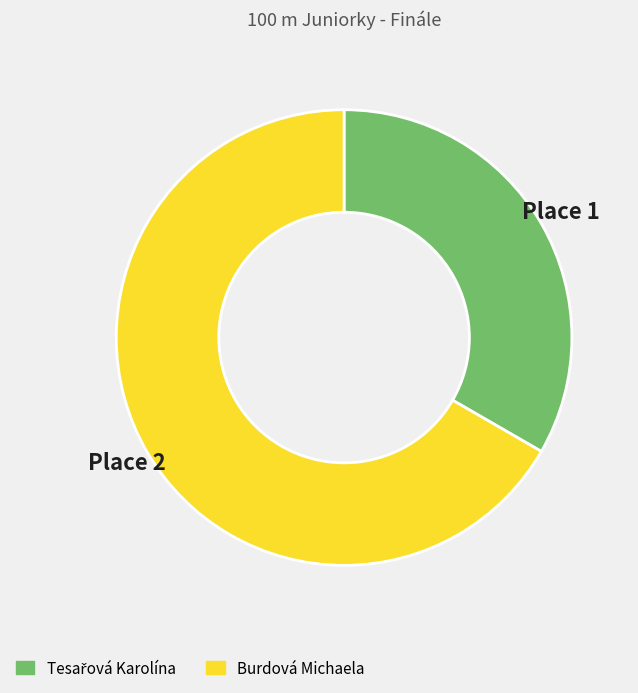

Does Burdová Michaela represent more than half of the total?

Yes